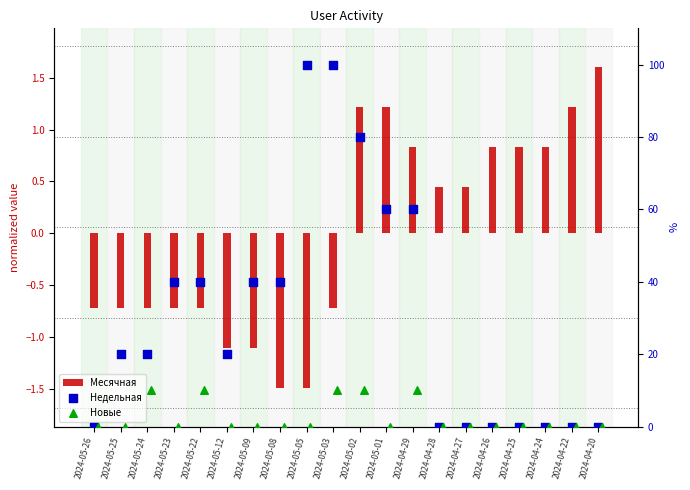

What are all the series names shown in the legend?

Месячная, Недельная, Новые